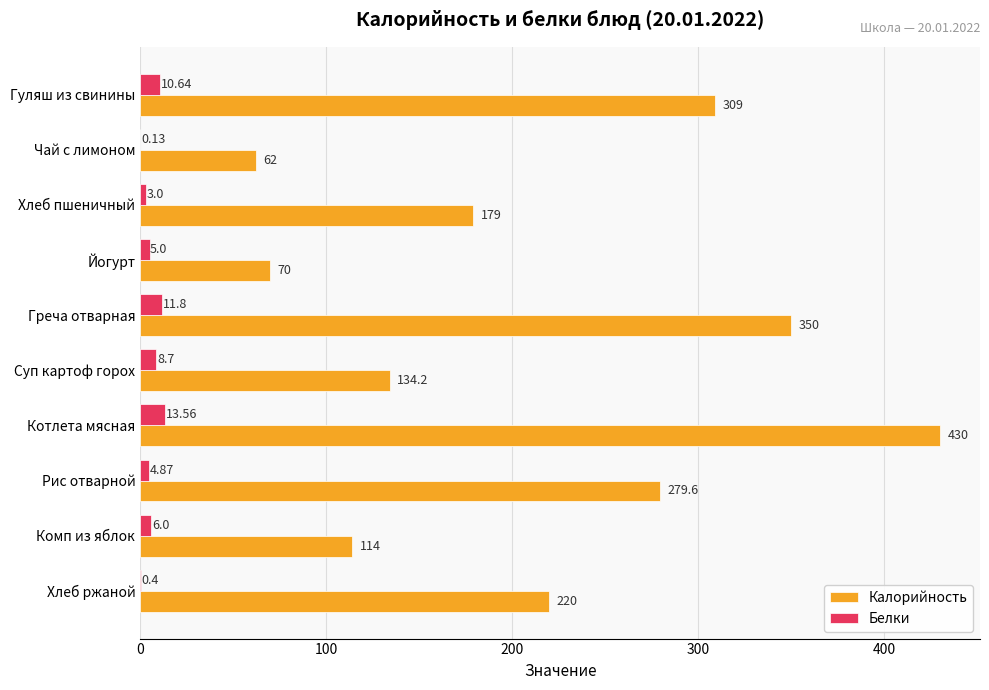

Between Греча отварная and Хлеб ржаной, which series saw the biggest shift?

Калорийность